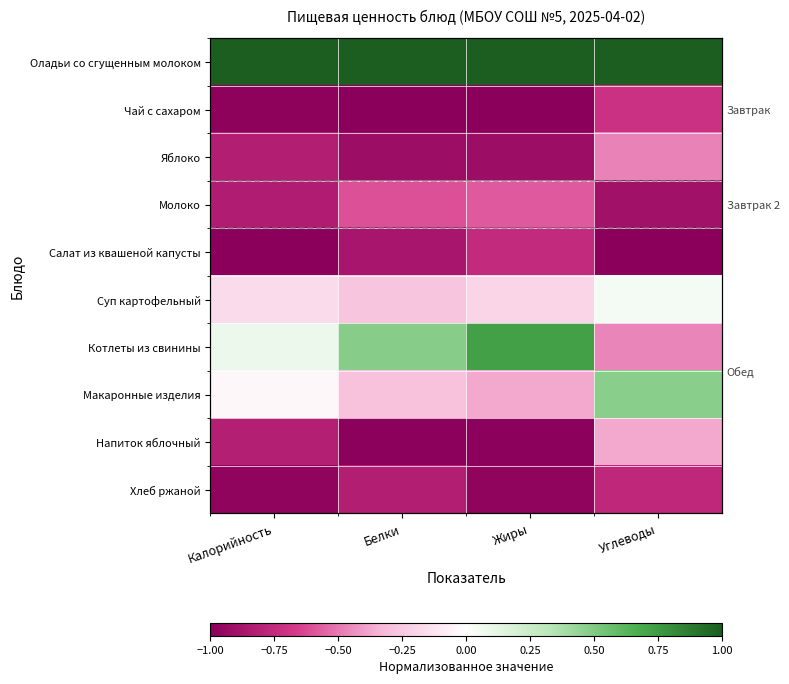

At how many categories does at least one series exceed 0?

4